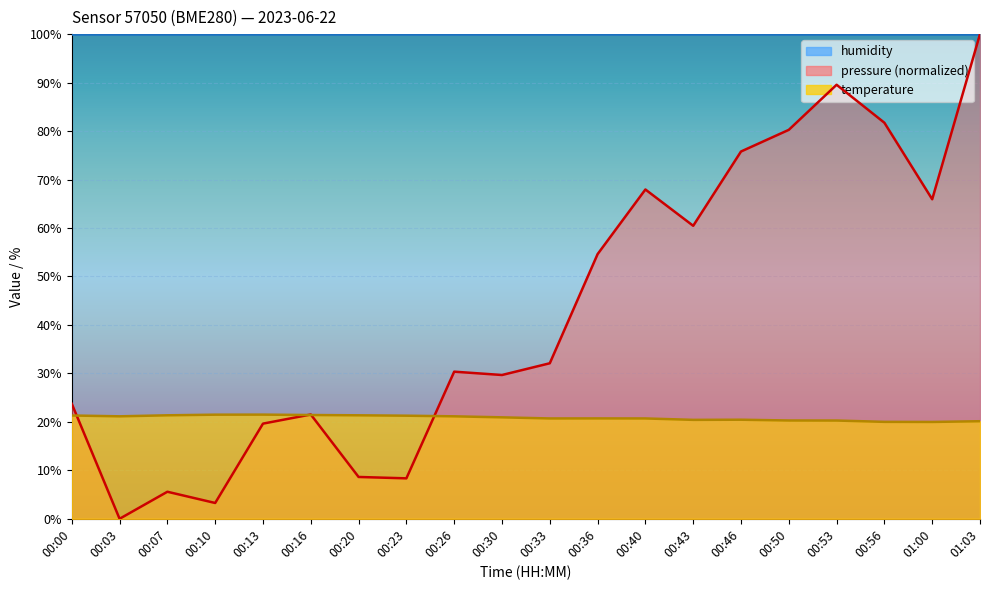

Which category has the highest value across all series?

01:03